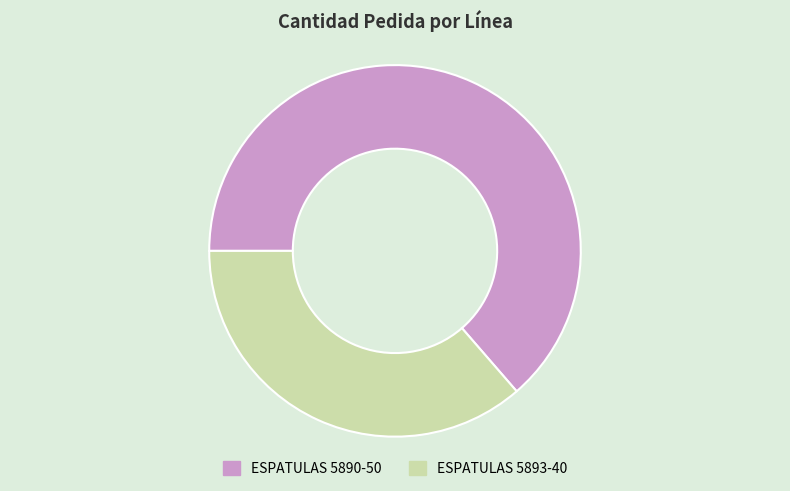

Between ESPATULAS 5893-40 and ESPATULAS 5890-50, which is larger?

ESPATULAS 5890-50